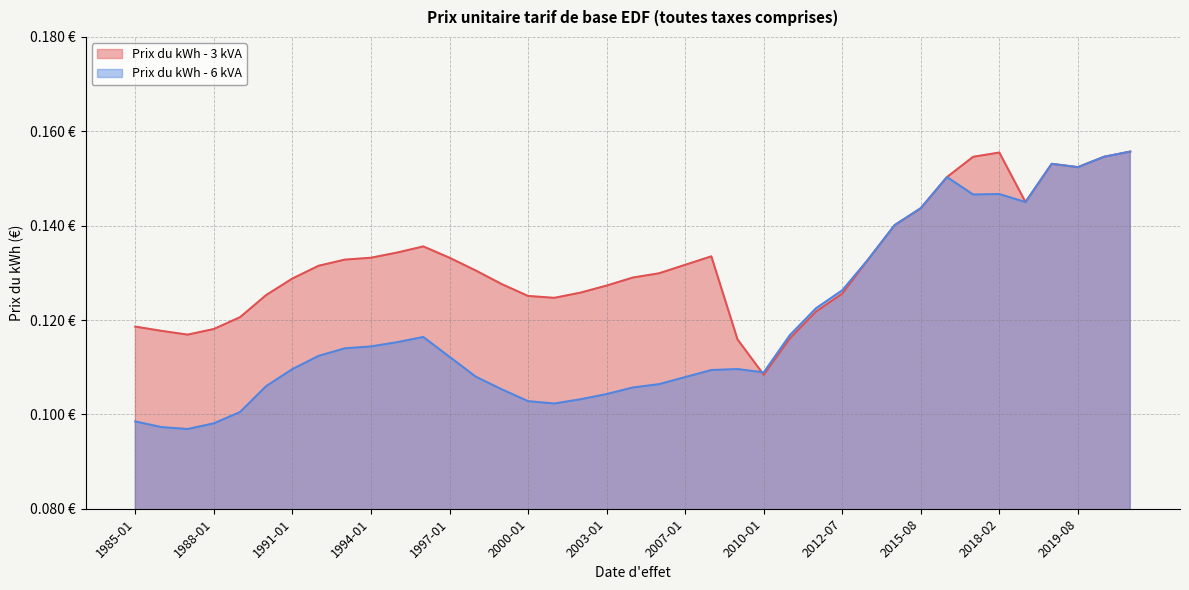

What are all the series names shown in the legend?

Prix du kWh - 3 kVA, Prix du kWh - 6 kVA